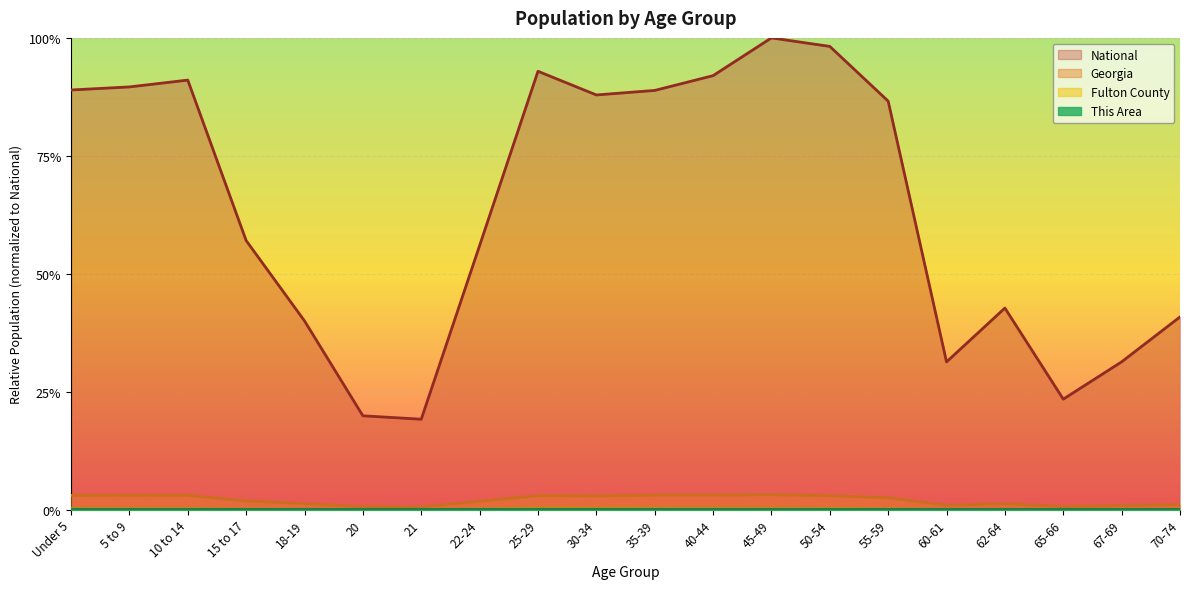

True or false: Georgia has more than 0 interior local peaks.

True